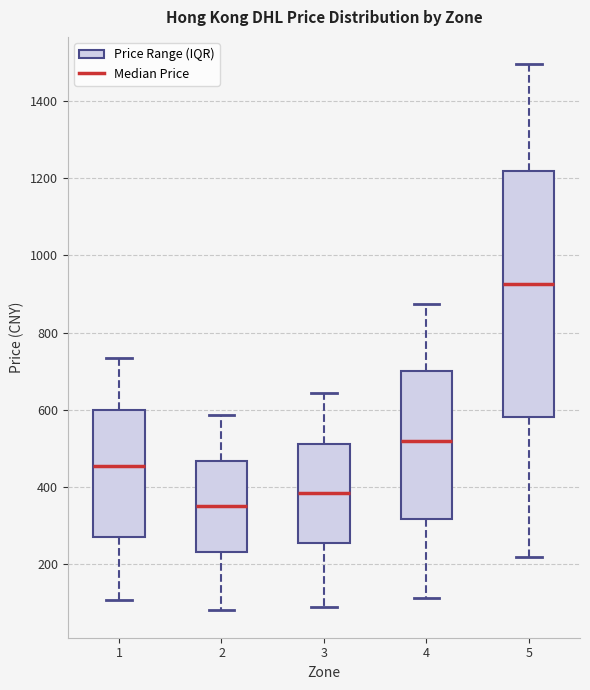

Reading left to right, read every box against the y-axis: the position of its median line, the range the box covers, and the ends of its whiskers. The values are not printed on the chart, so give them approximately, as read against the axis.

1: median 460, box 280 to 600, whiskers 100 to 740
2: median 360, box 240 to 460, whiskers 80 to 580
3: median 380, box 260 to 520, whiskers 80 to 640
4: median 520, box 320 to 700, whiskers 120 to 880
5: median 920, box 580 to 1220, whiskers 220 to 1500